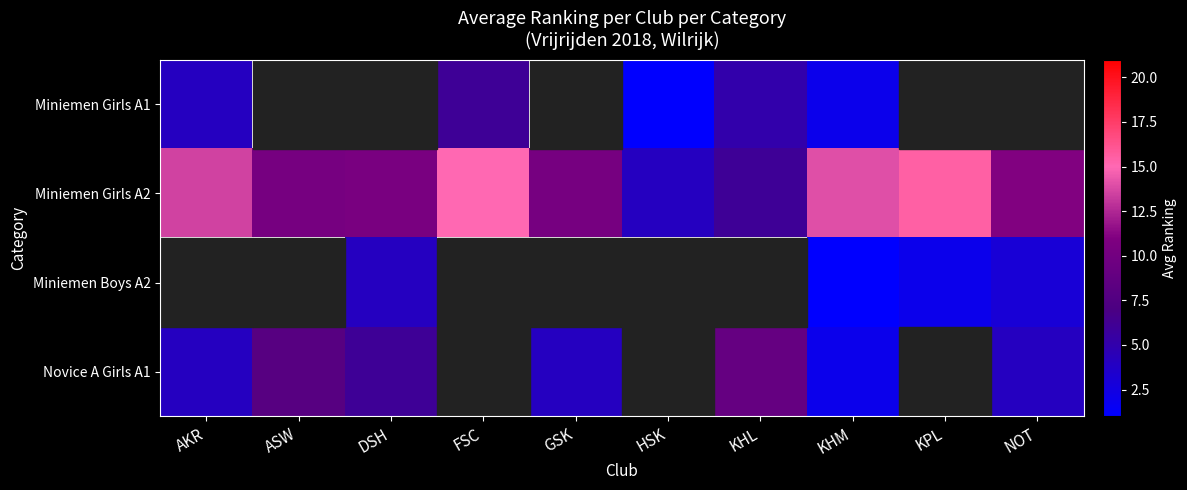

Which series has the largest total across all categories?

Miniemen Girls A2